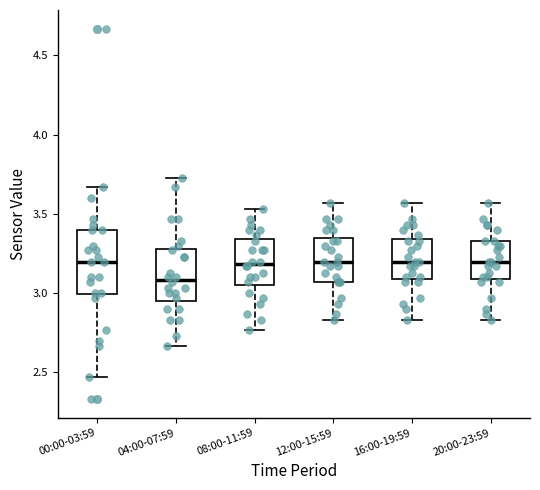

Where is the upper edge of the box for 04:00-07:59 on the y-axis? The values are not printed on the chart, so give them approximately, as read against the axis.

3.30